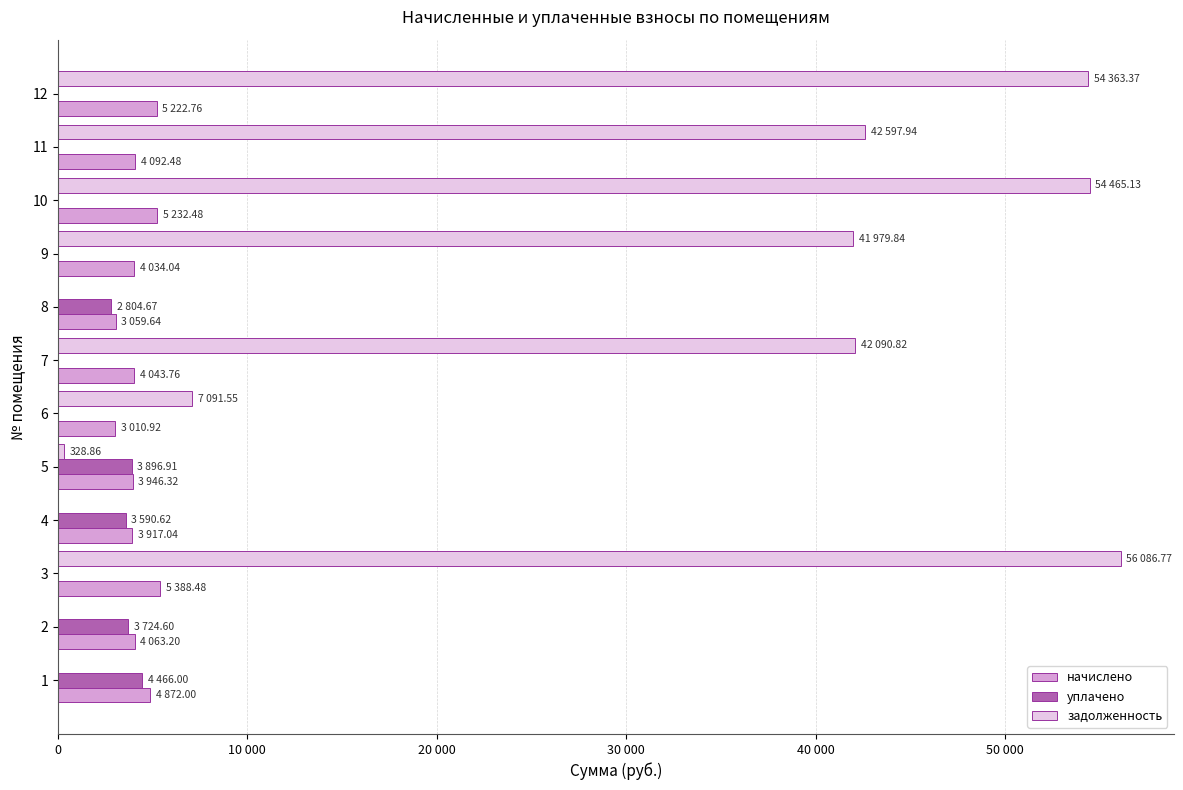

What are all the series names shown in the legend?

начислено, уплачено, задолженность